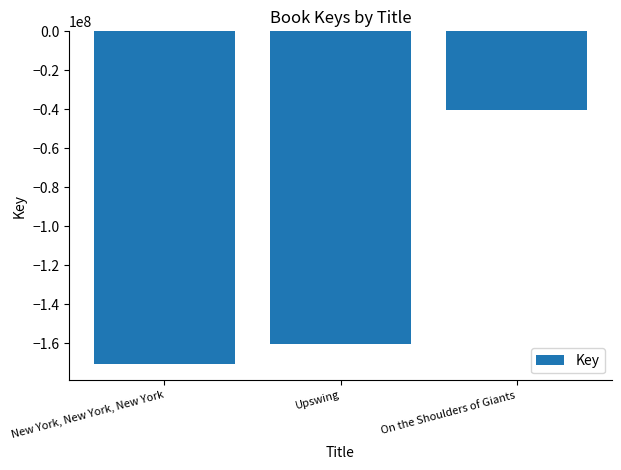

Where does the data first go above -160717035?

On the Shoulders of Giants